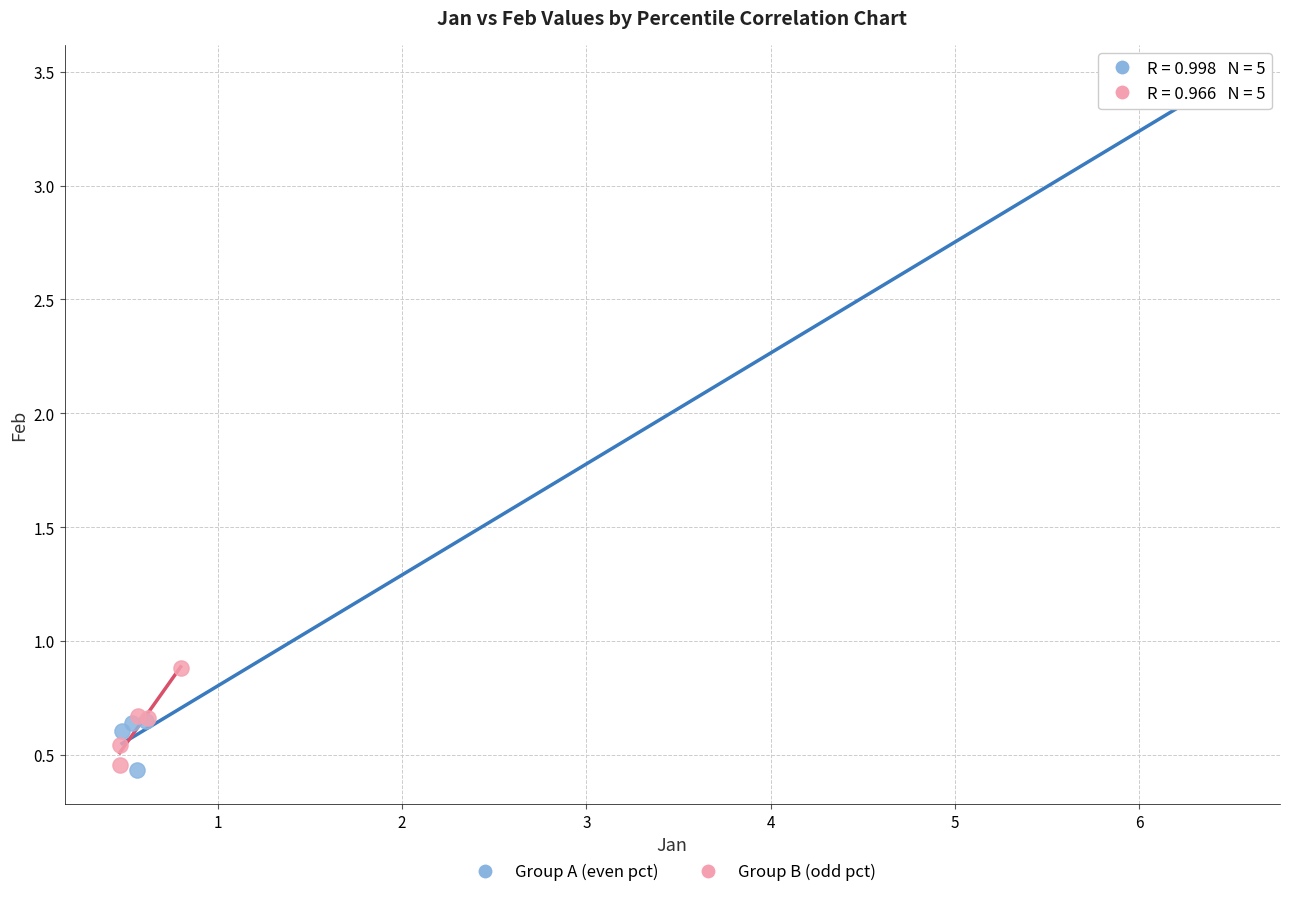

Which series contains the highest Y value?

Group A (even pct)